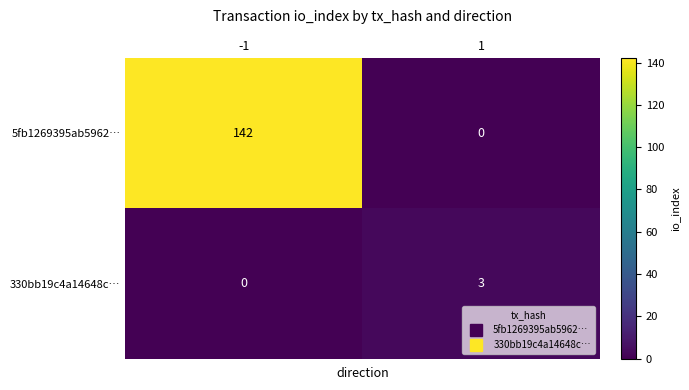

What is the approximate value of 5fb1269395ab5962… at -1, to the nearest 10?

140